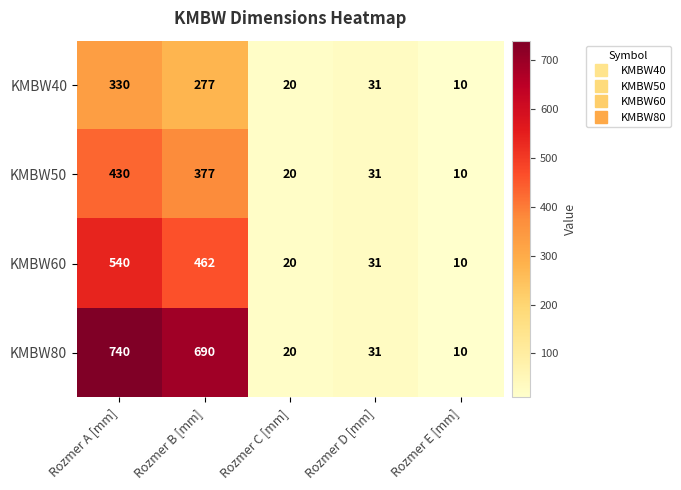

Which series has the largest range (max minus min)?

KMBW80